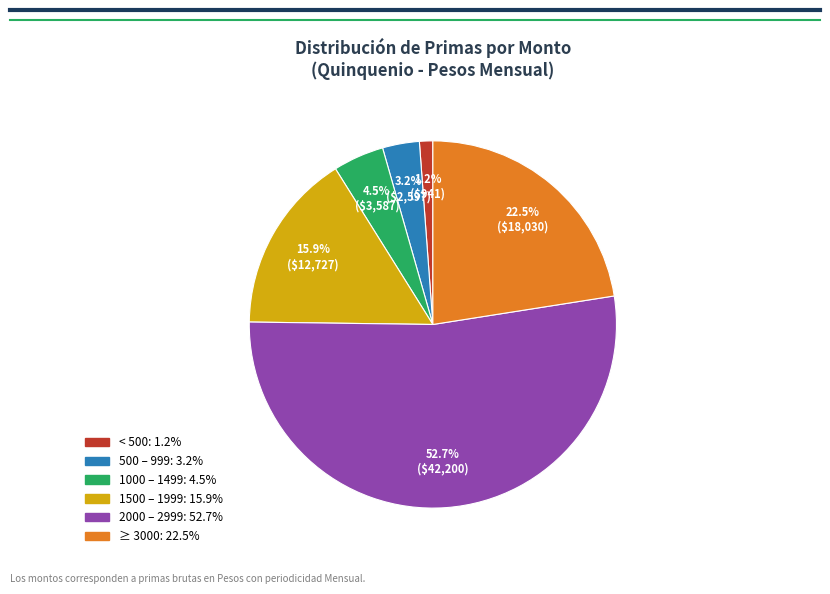

Does any single category account for the majority?

Yes